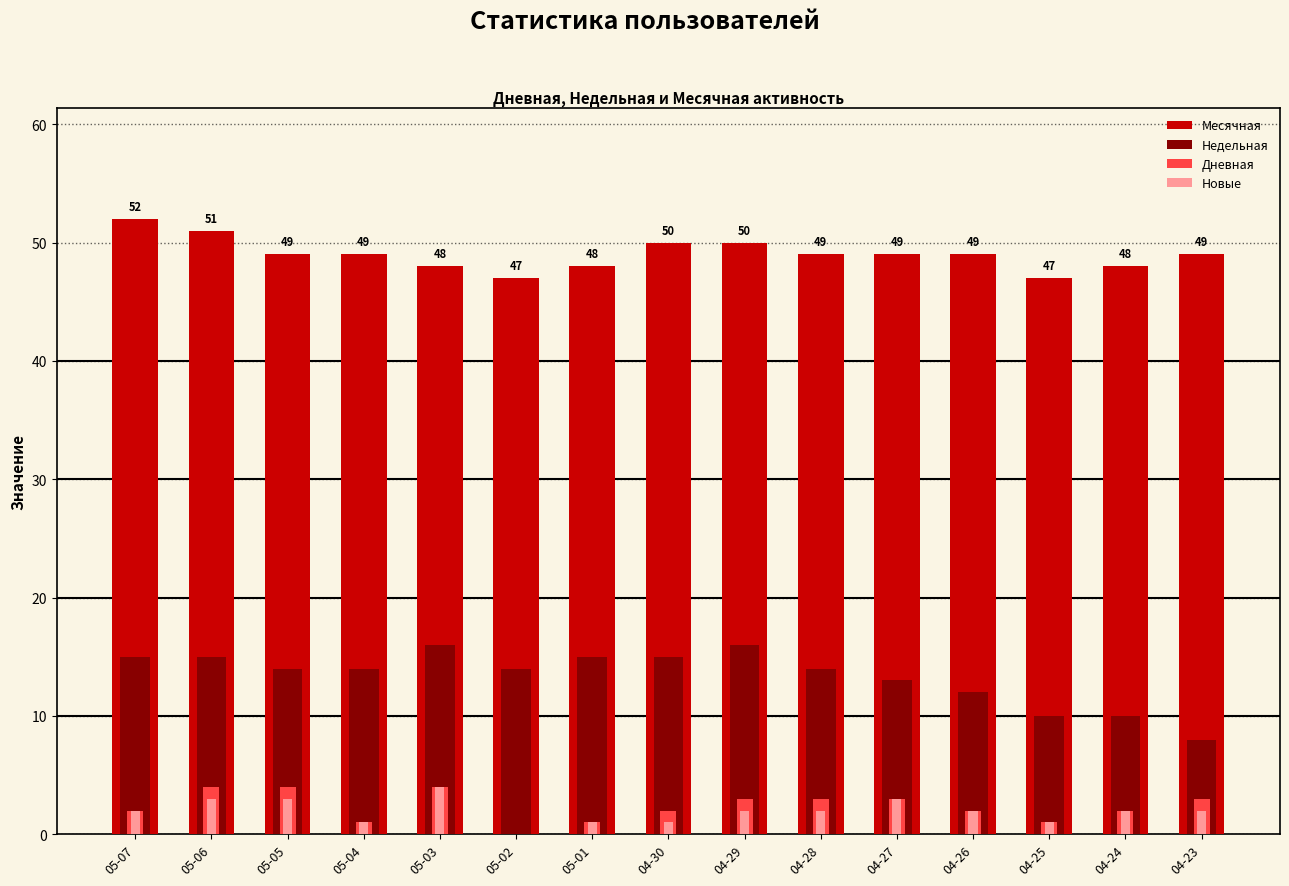

What is the sum of the Дневная values at 05-06 and 04-27?

7